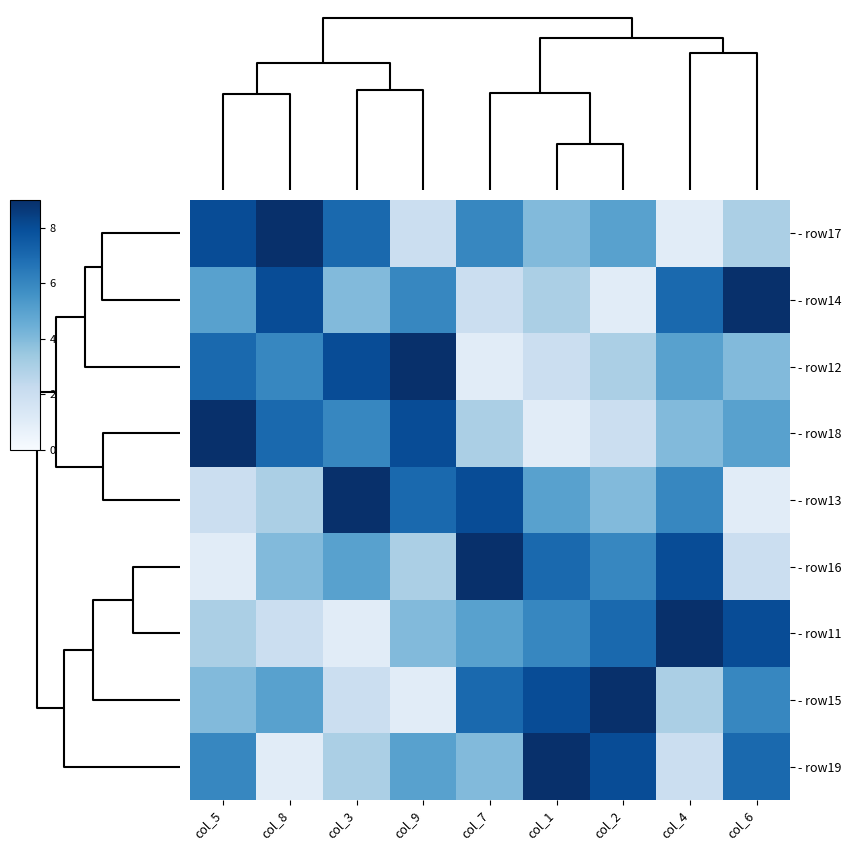

Which category has the lowest value across all series?

col_4